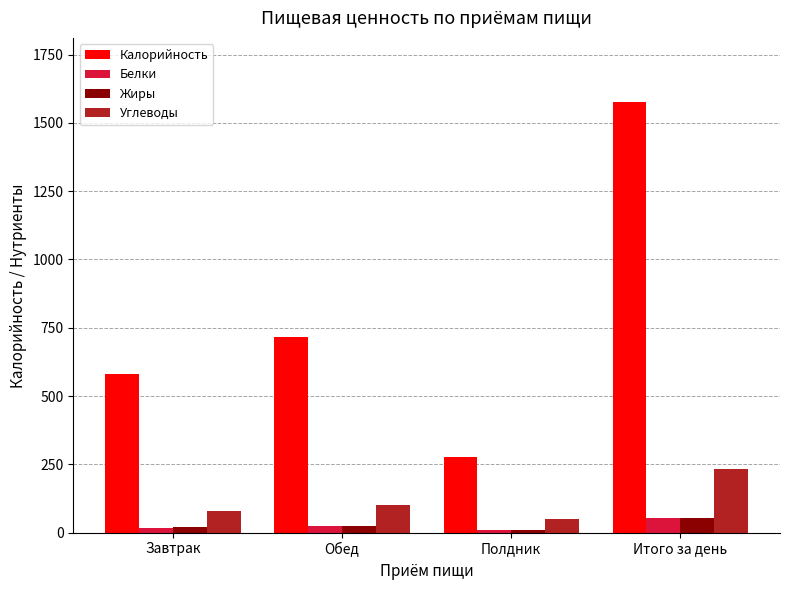

What is the value of the Белки bar at the 2nd from the left?

24.1